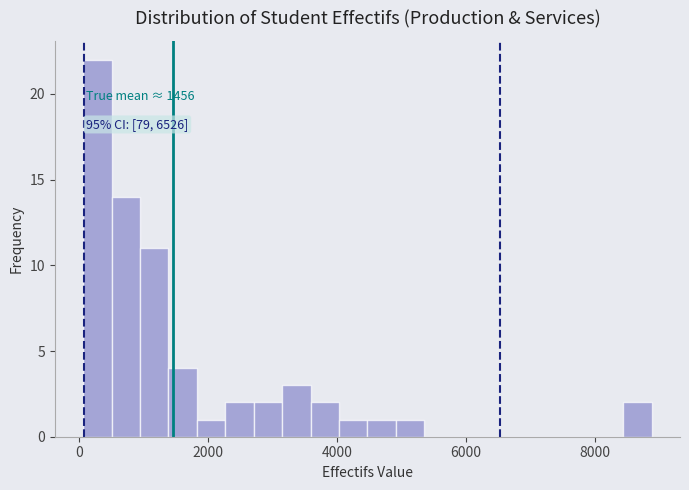

Around what value on the x-axis is the tallest bar? Give the approximate position of its centre, as read against the axis.

200